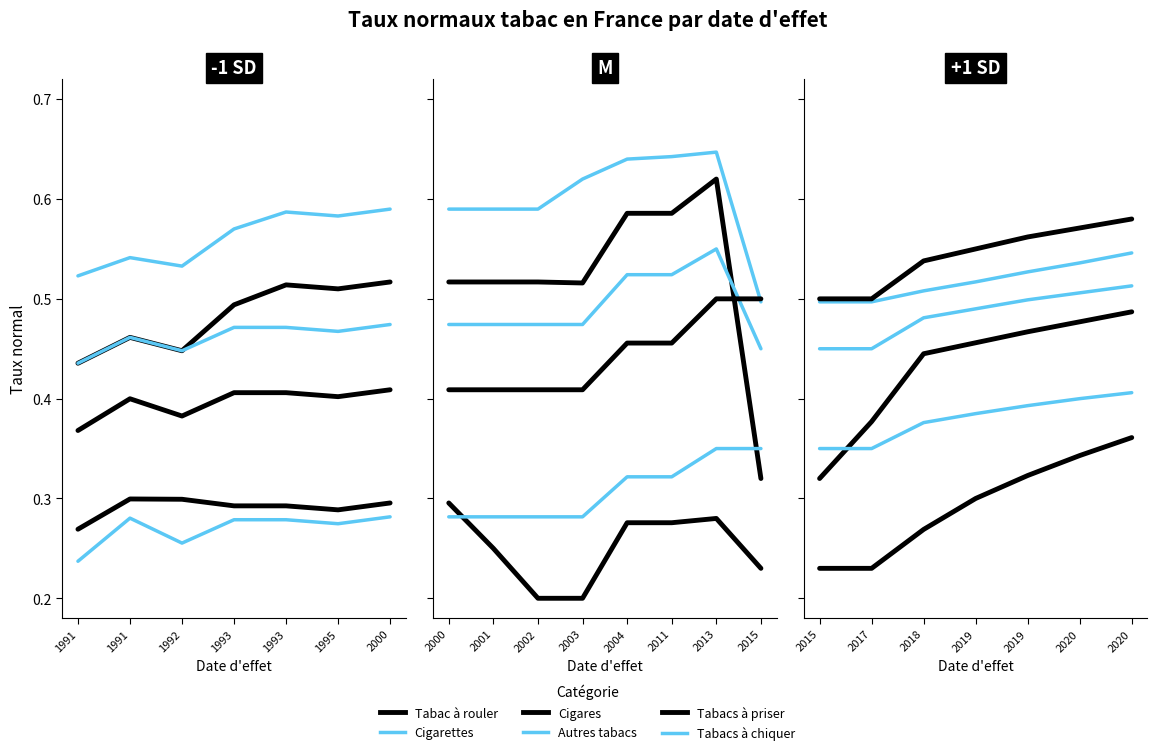

What is the average value of the Cigares series?

0.3